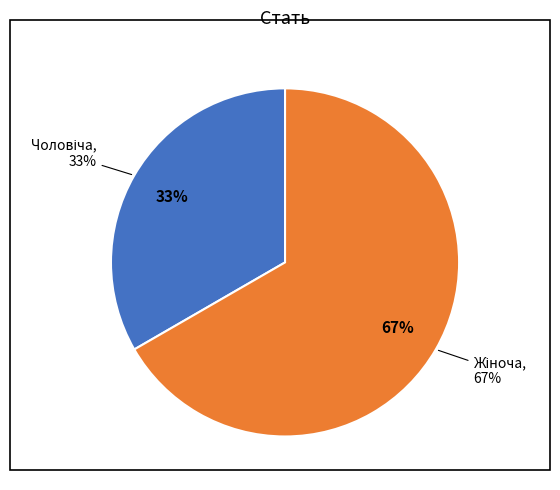

Does Чоловіча represent more than half of the total?

No